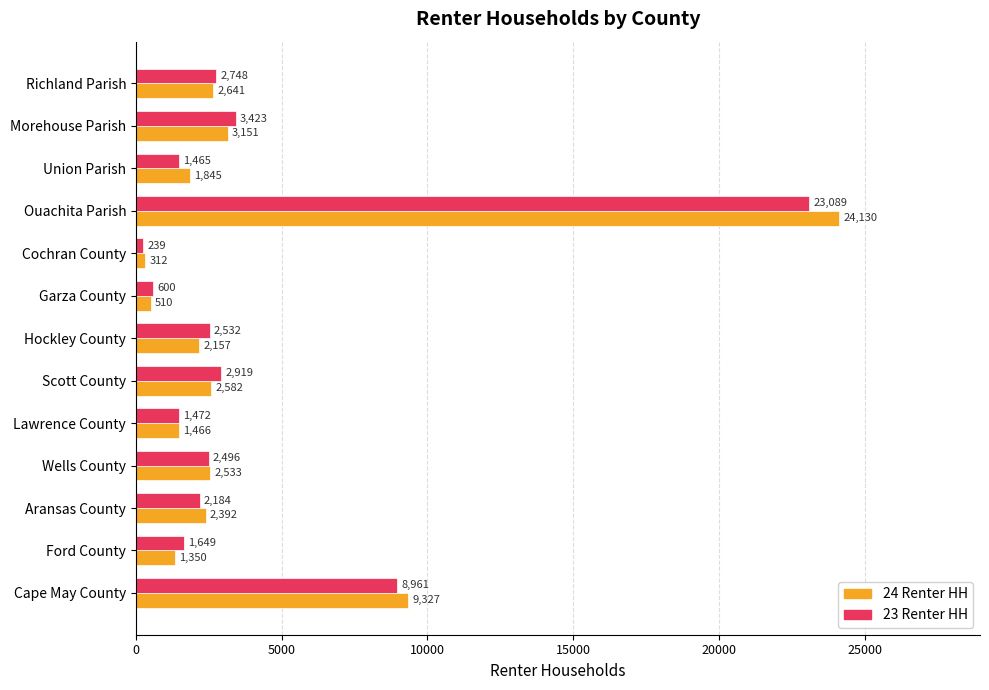

List the series in order of their peak value, lowest first.

23 Renter HH, 24 Renter HH